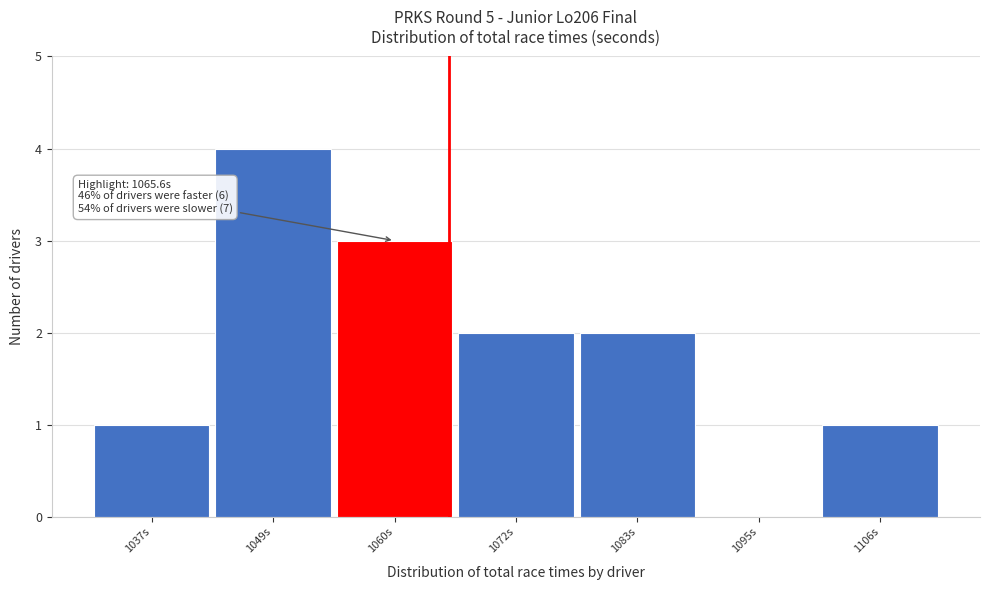

Over which range of the x-axis is the bar tallest?

1044 to 1054